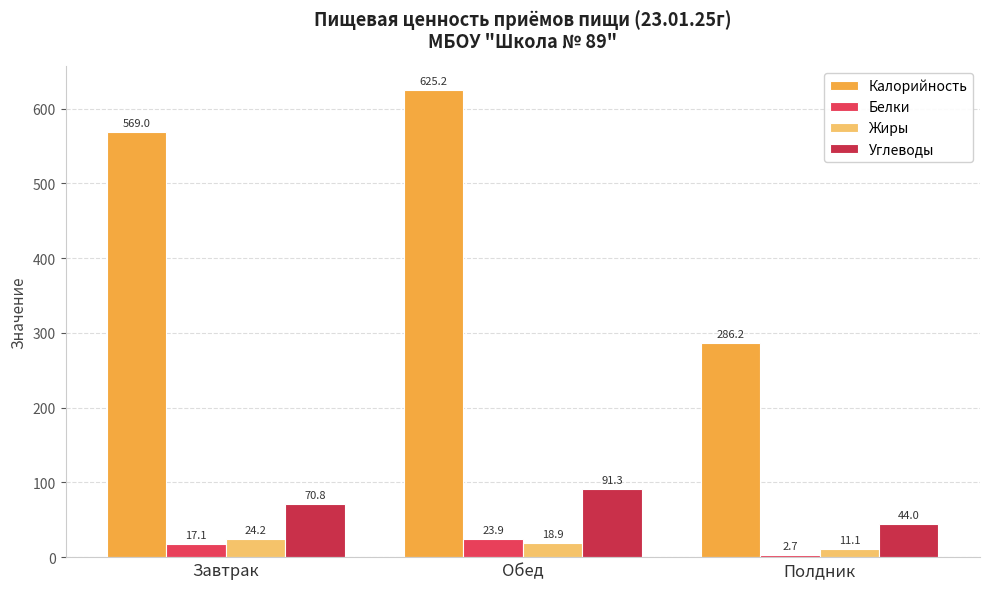

What value does the Жиры series have at Обед?

18.9